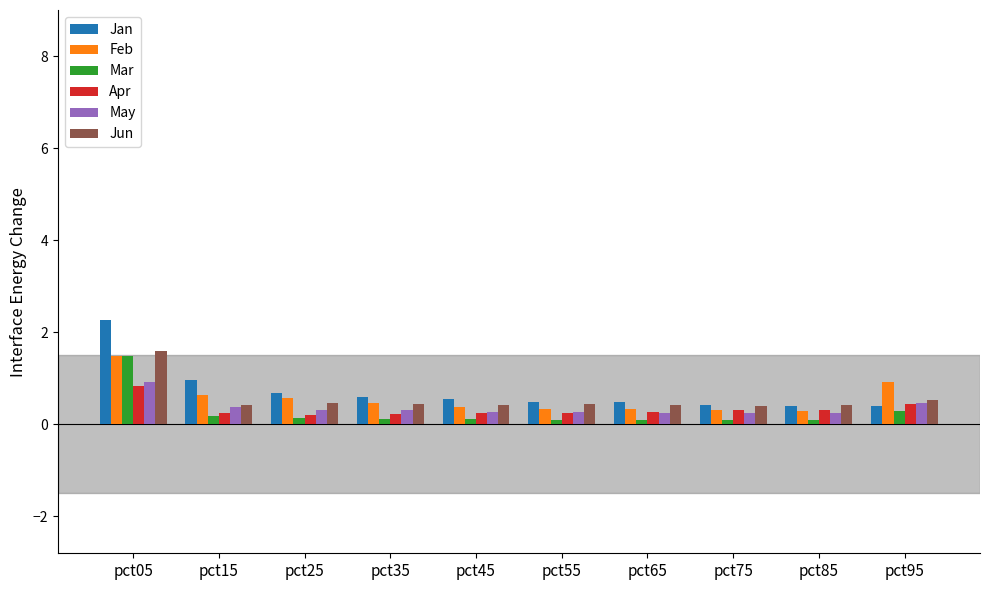

Where is Jan nearest to the value 1?

pct15